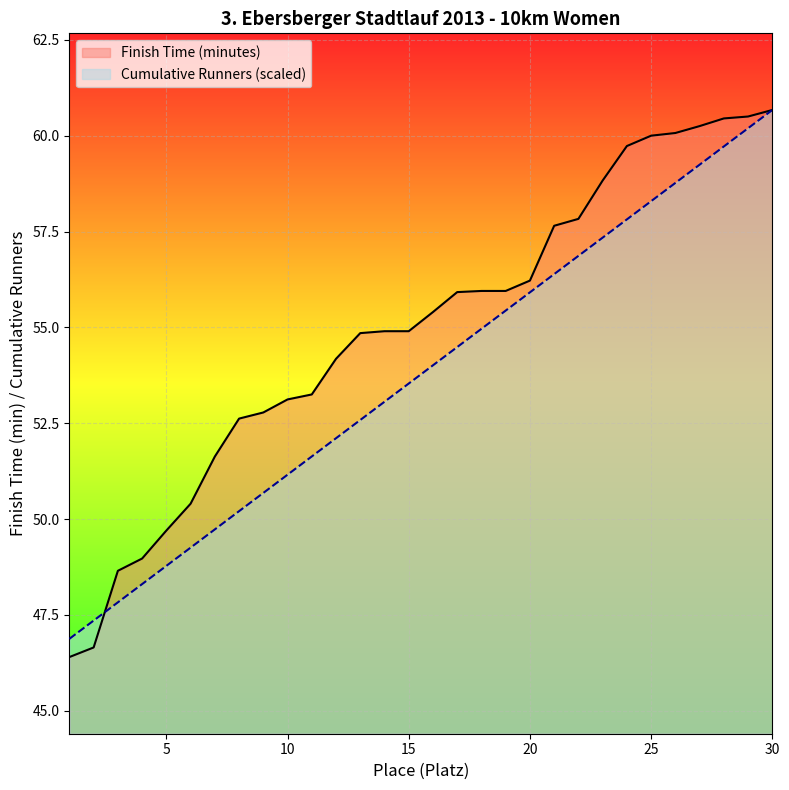

What is the approximate value of Cumulative Runners at 24?

57.8